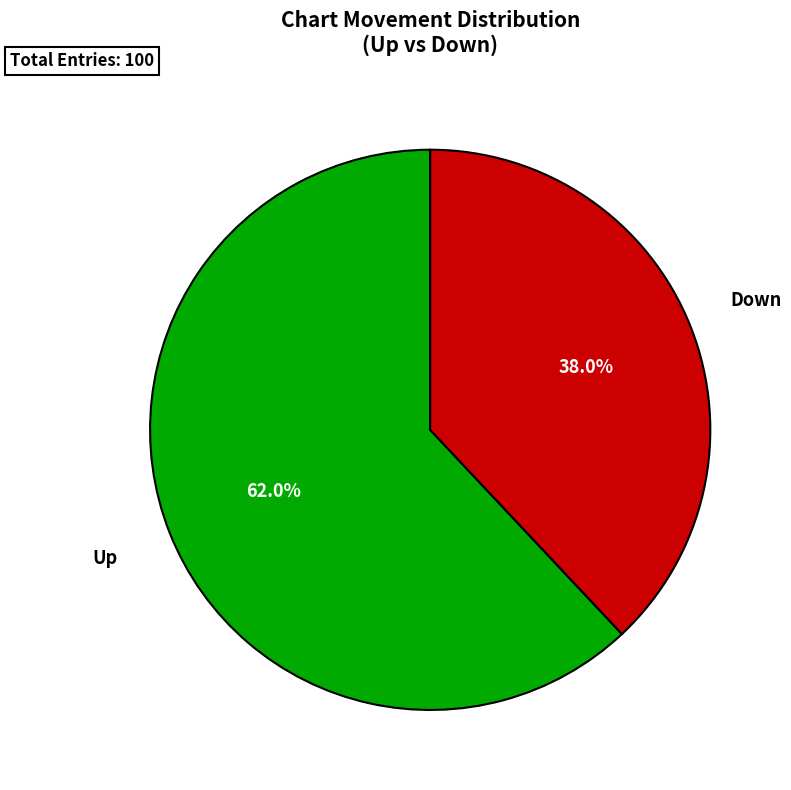

Rank the categories by value from highest to lowest.

up, down